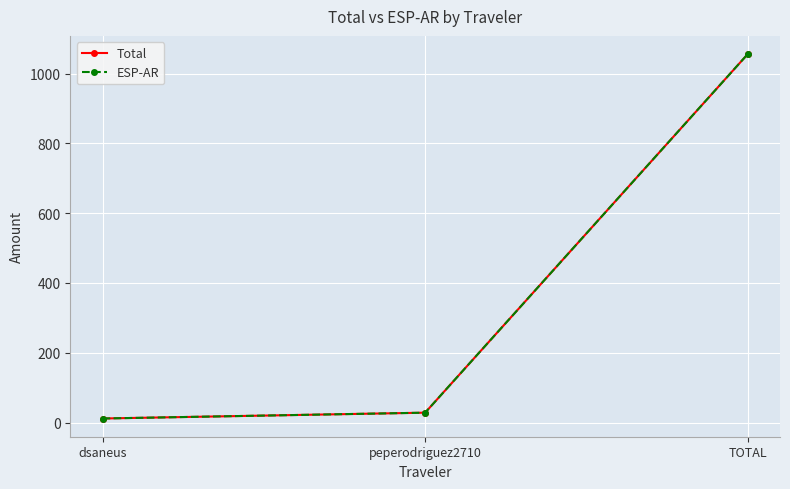

Reading left to right, what are all the values shown in this chart?

Total: 11.8	28.5	1055.8
ESP-AR: 11.8	28.5	1055.8